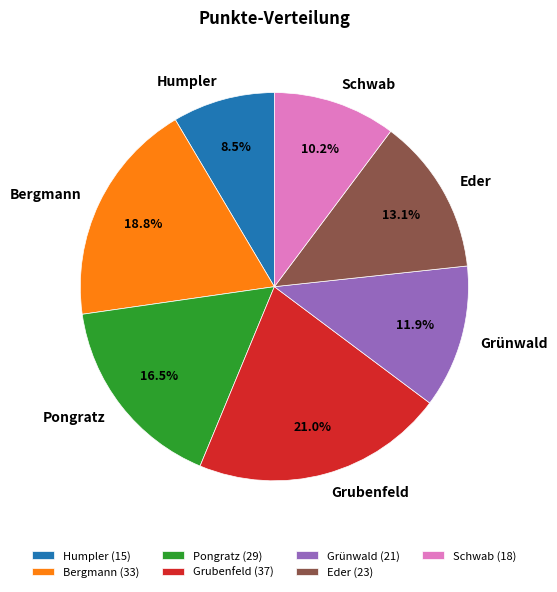

What portion of the pie excludes Pongratz?

83.5%